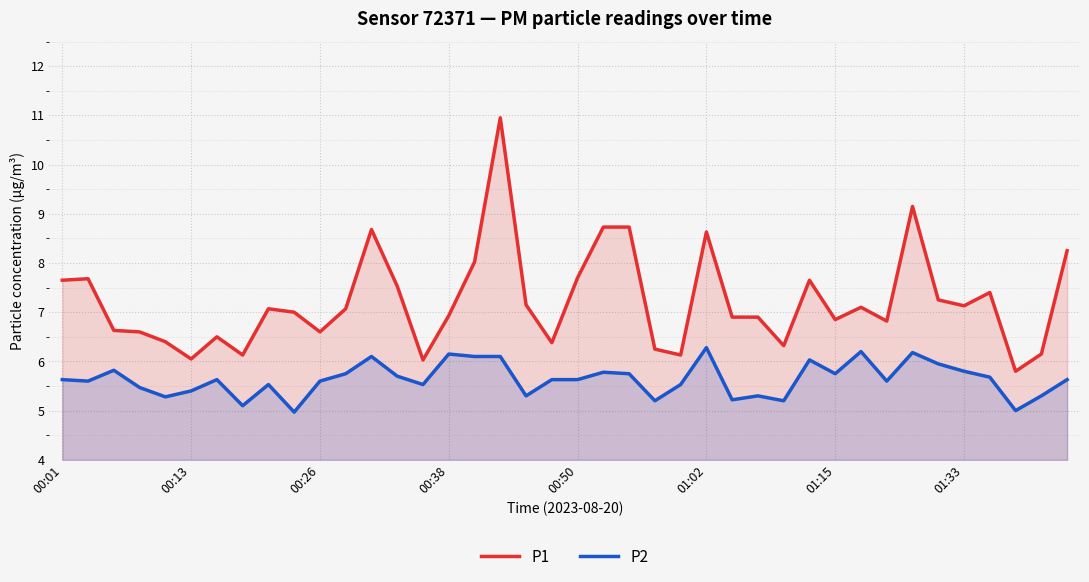

How many lines are shown in the chart?

2